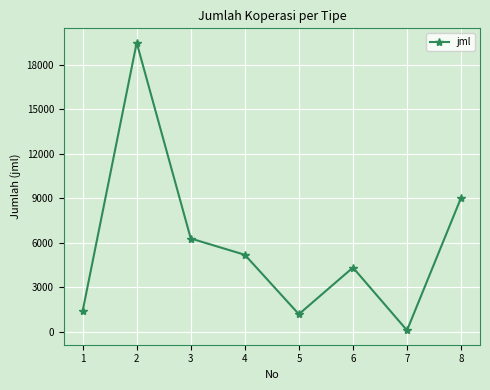

What is the difference between the values at 2 and 3?

13196